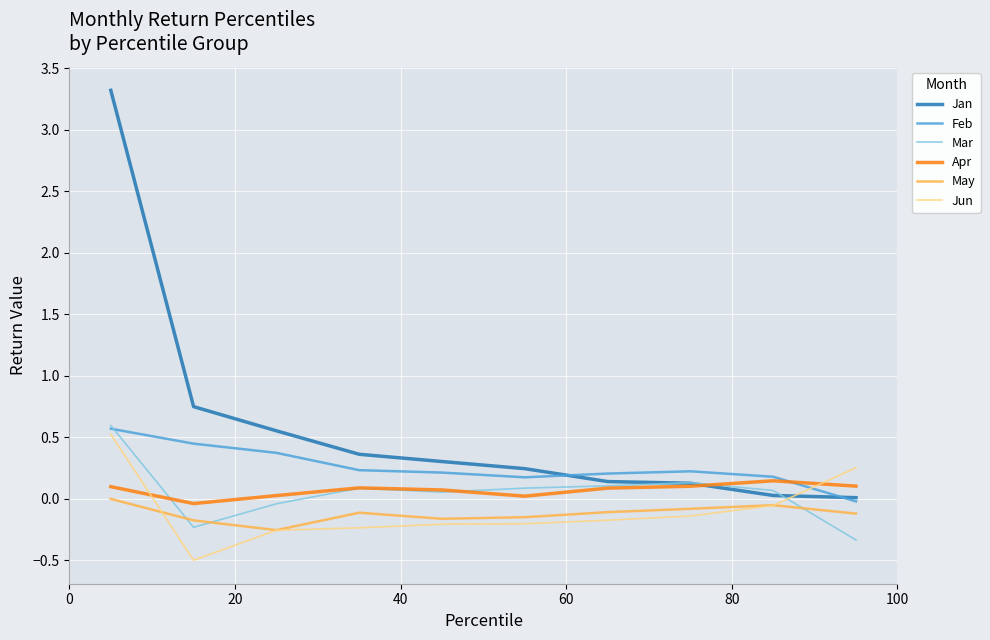

How many negative values does the Feb series have?

1